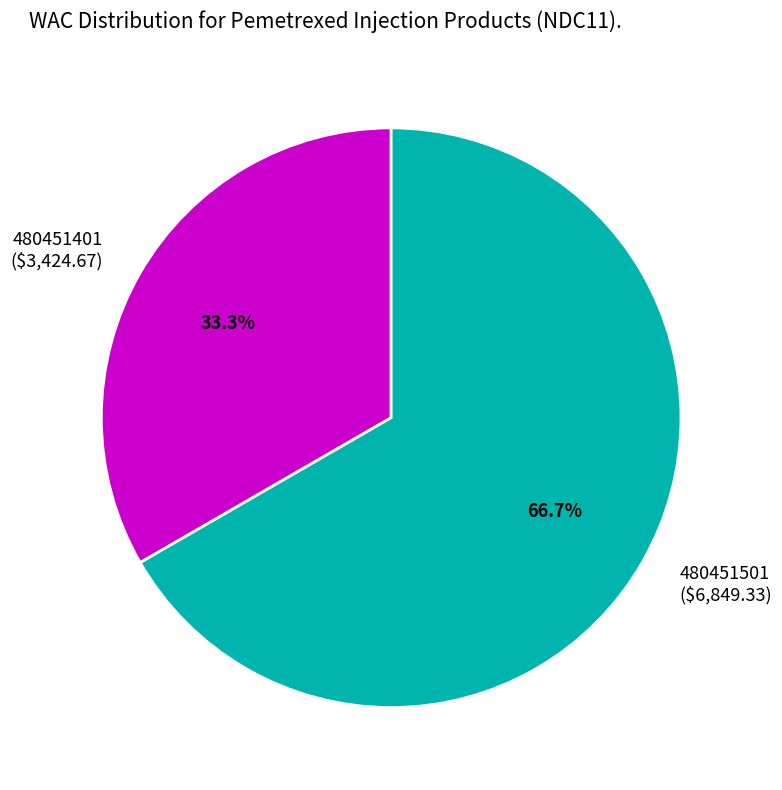

How much of the chart is everything except 480451401?

66.7%